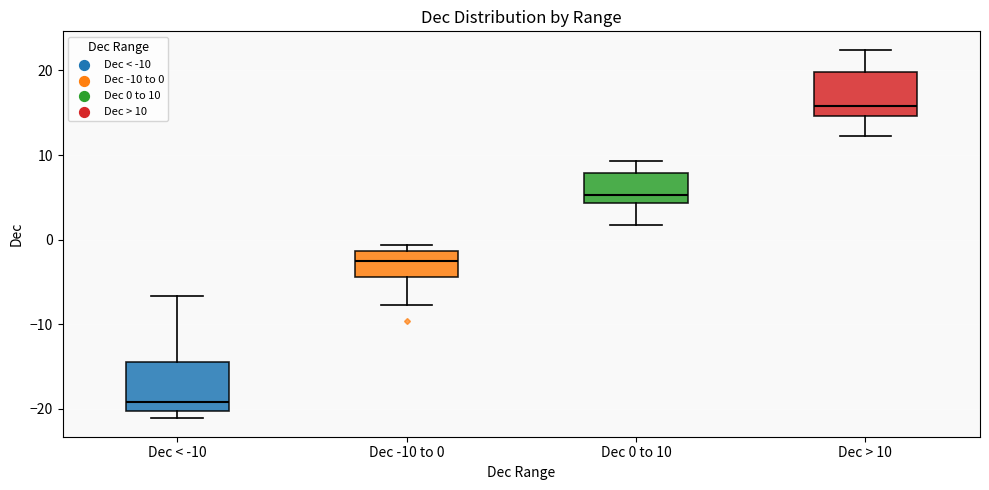

Which box has the highest median line?

Dec > 10